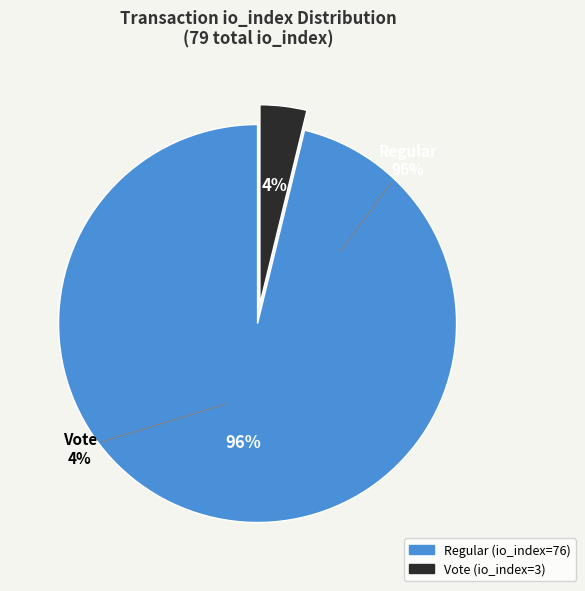

To the nearest percent, what percentage of the pie is Vote (io_index=3)?

4%